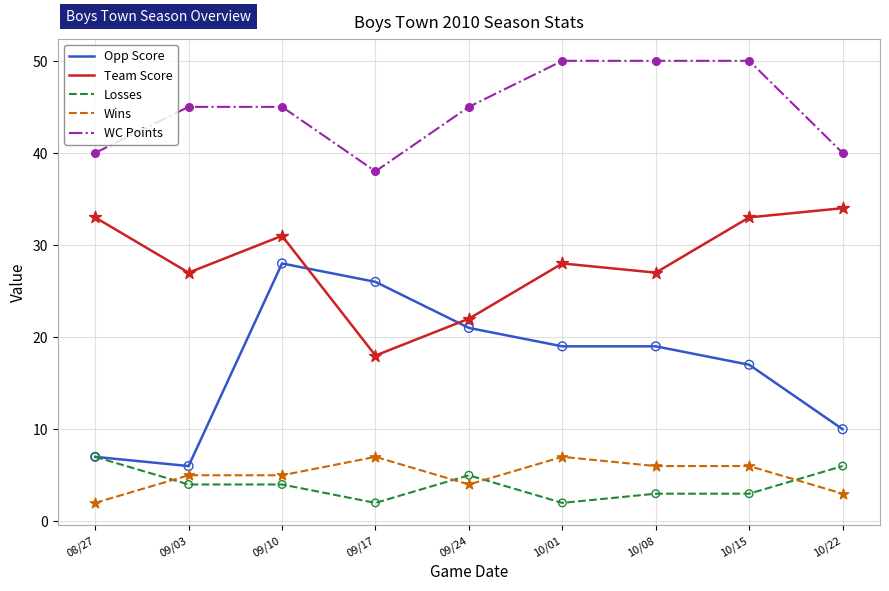

Between 09/10 and 09/24, which series saw the biggest shift?

Team Score